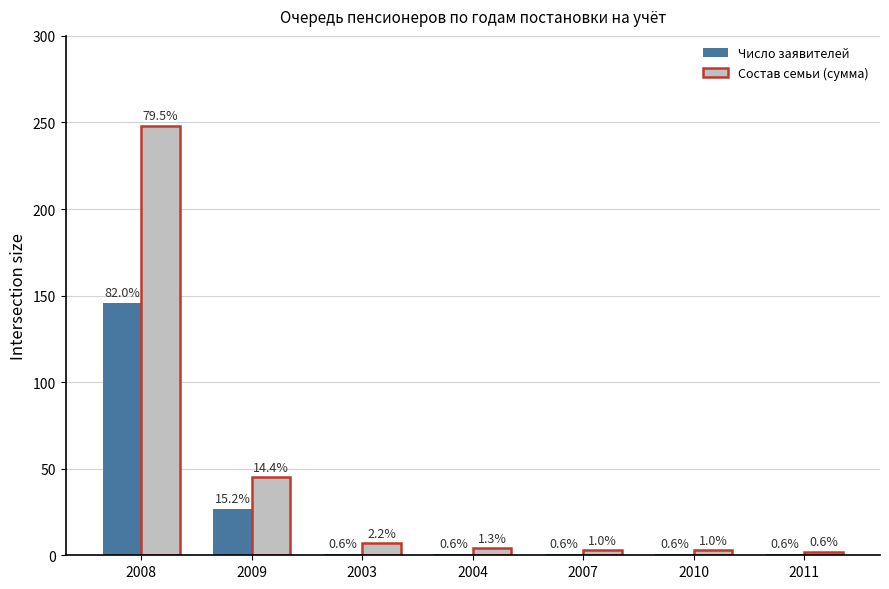

What is the label of the 3rd bar from the right?

2007